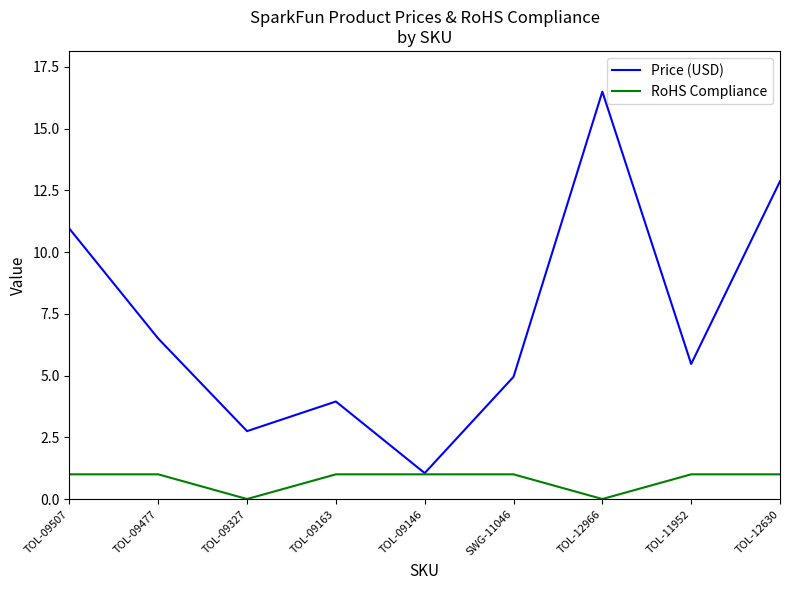

What position from the right is TOL-09327?

7